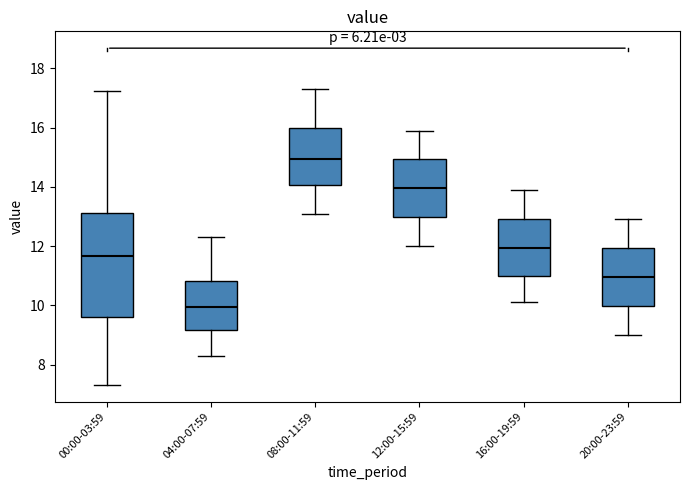

Which box has the lowest median line?

04:00-07:59